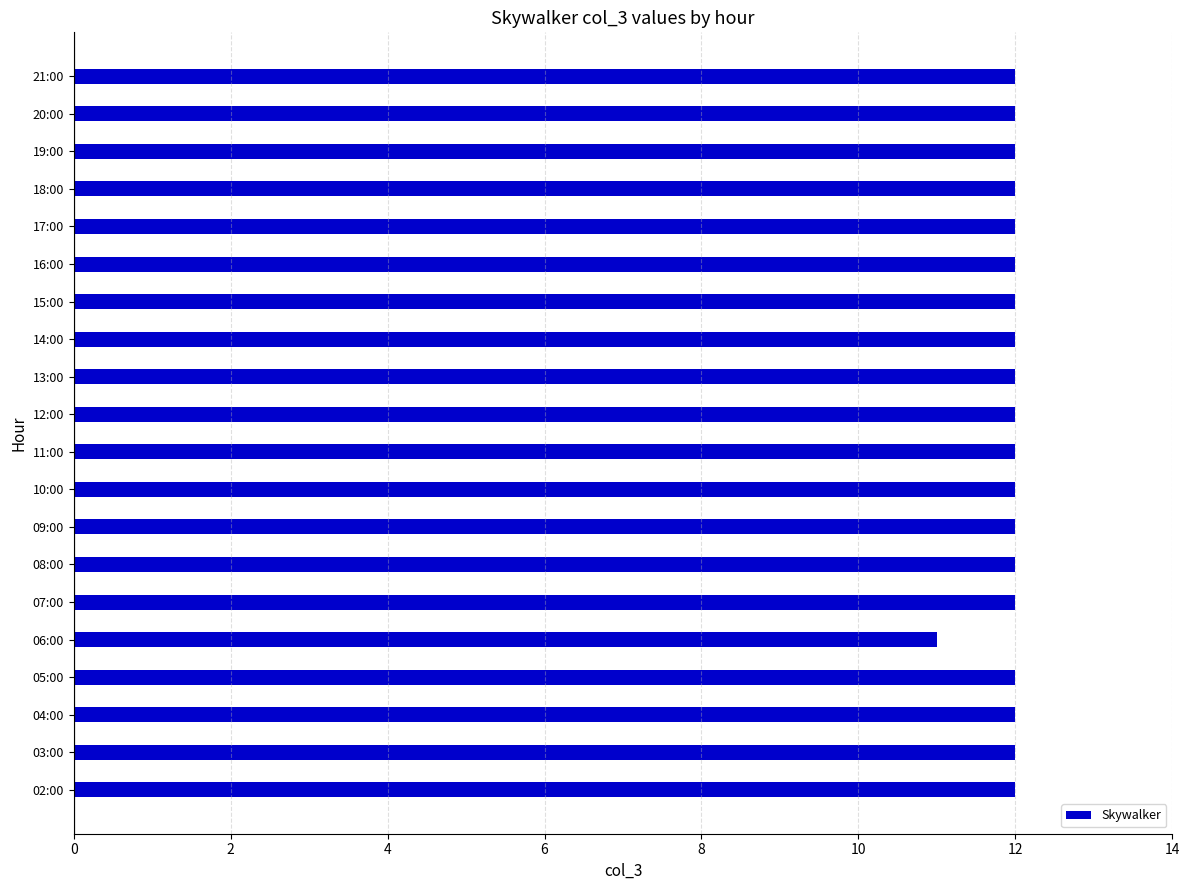

What is the ratio of the value at 09:00 to the value at 20:00?

1.0